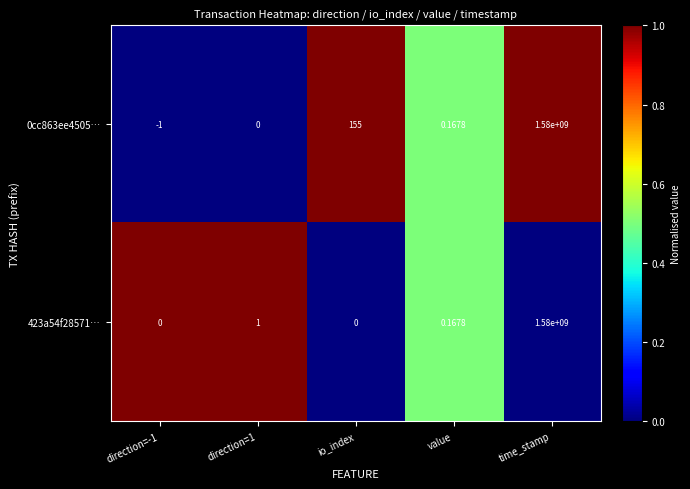

What is the spread (max minus min) of values at io_index?

155.0